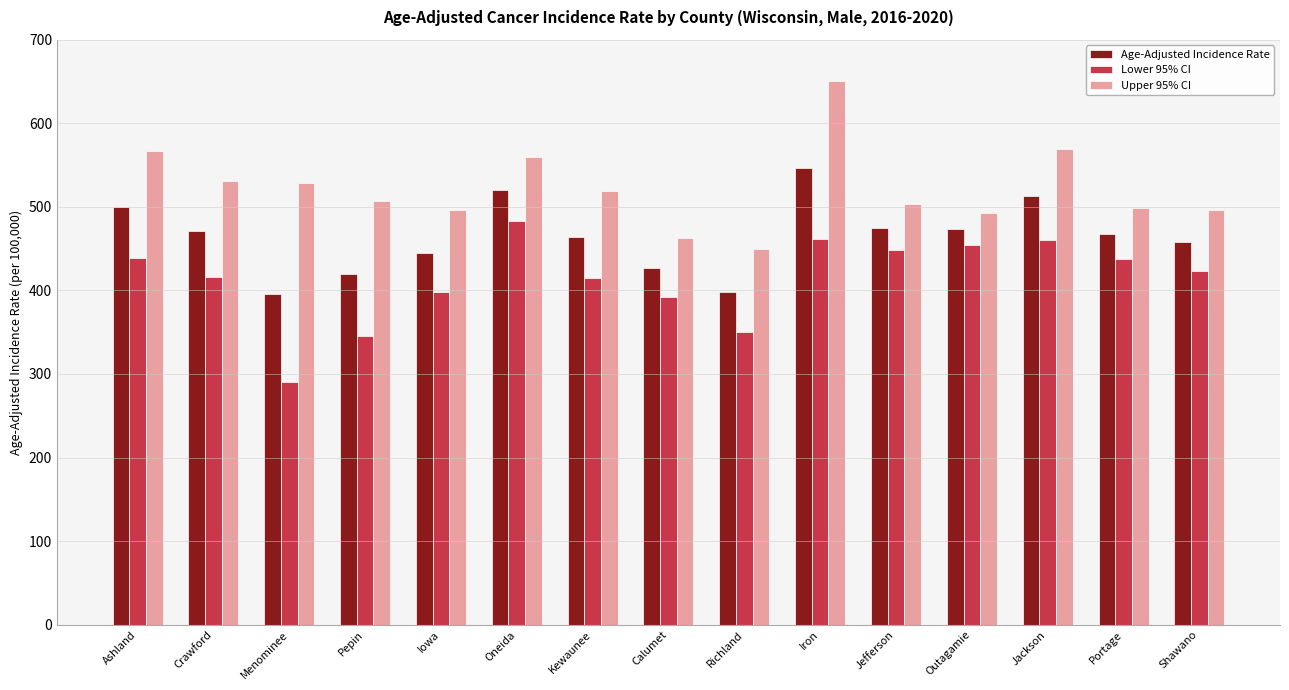

What is the label of the 8th bar from the right?

Calumet